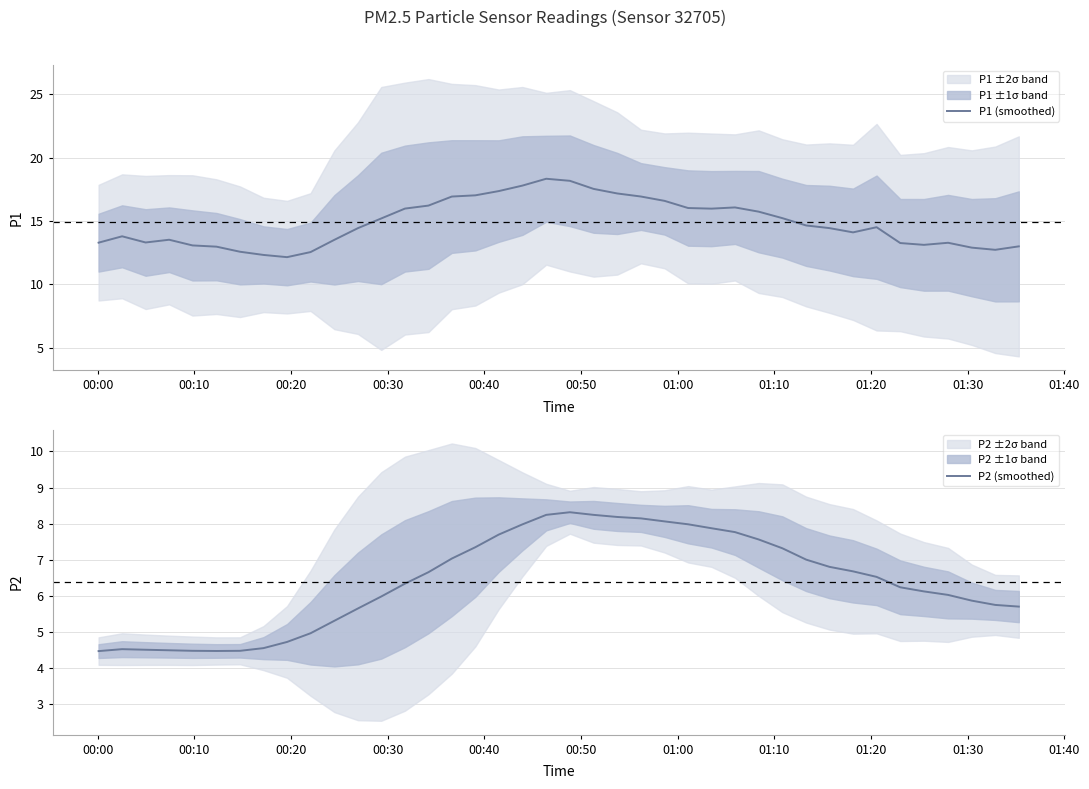

What is the lowest value of the P1 (smoothed) series?

12.2